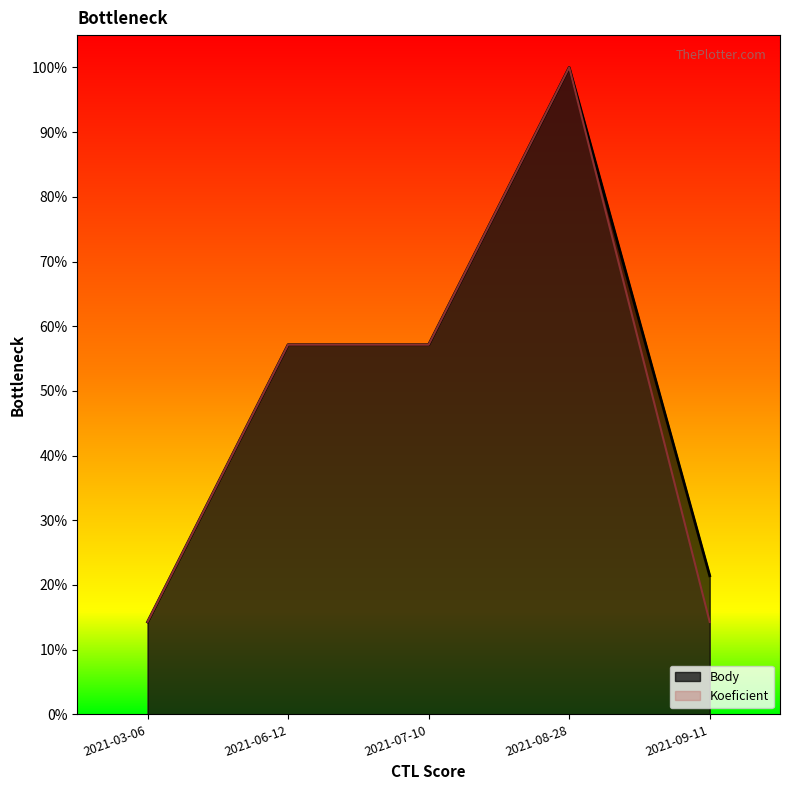

The value of Body at 2021-07-10 is 0.6. True or false?

True